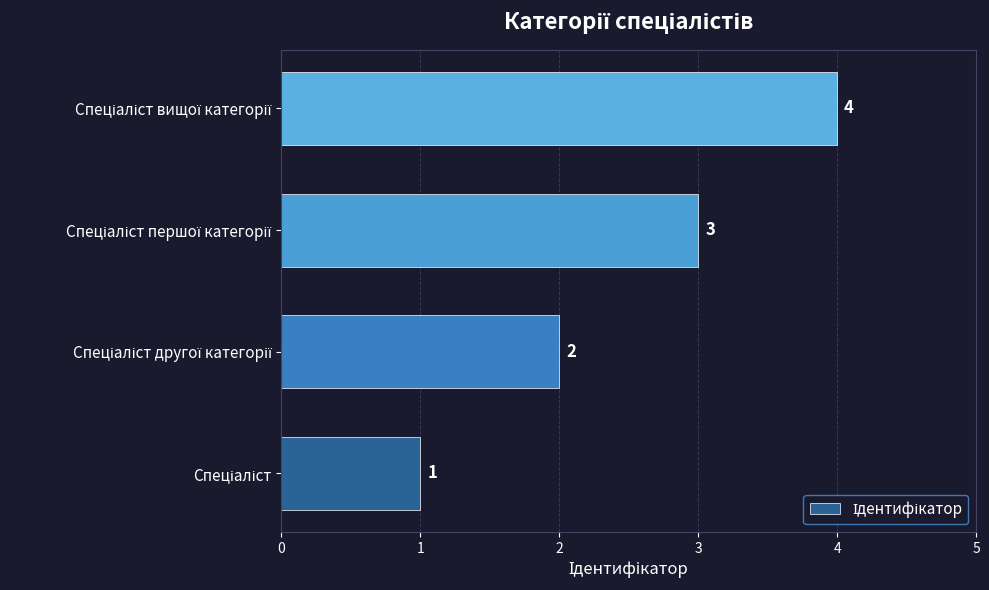

What is the smallest value displayed?

1